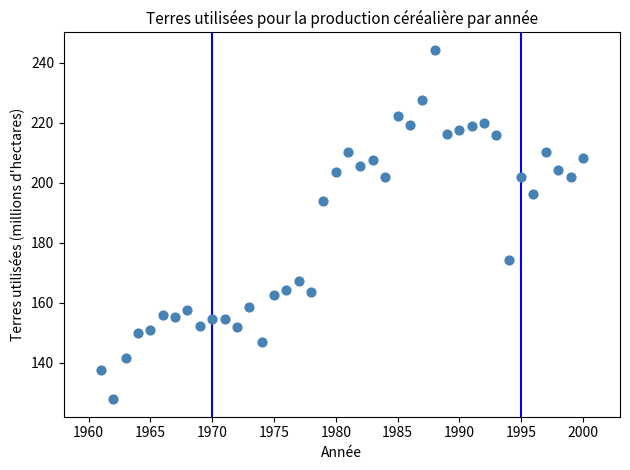

What Y value in the scatter plot is closest to 186?

194.0